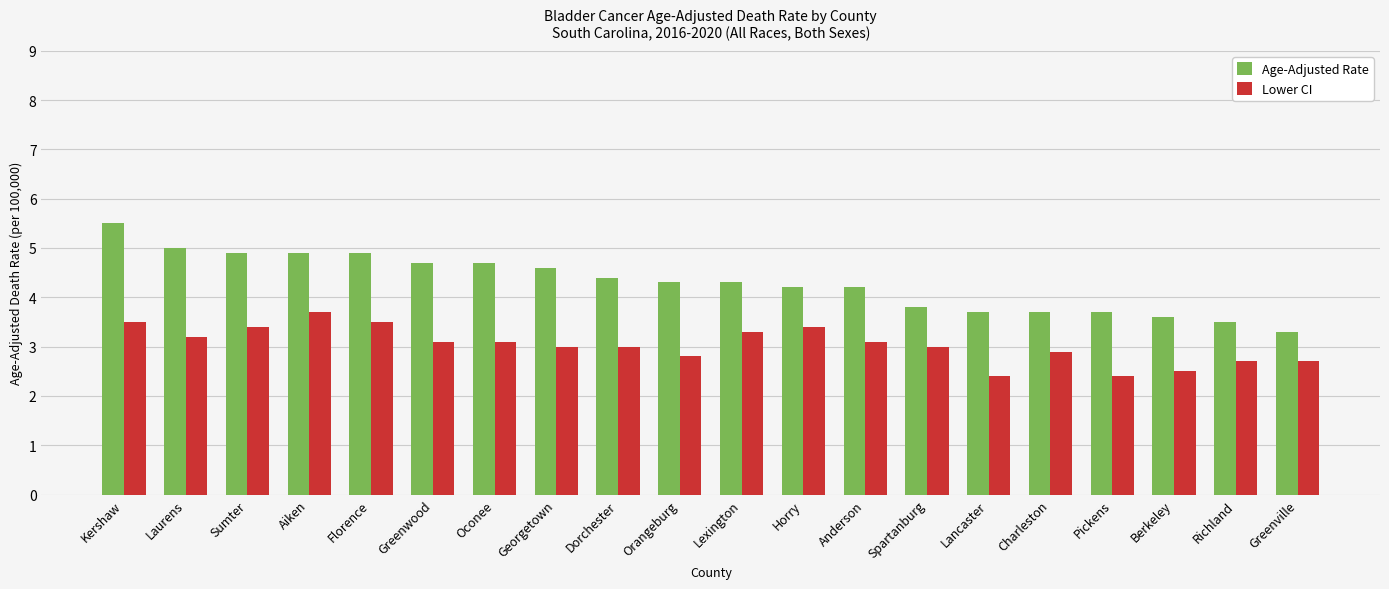

Reading left to right, transcribe all the data shown in this chart.

Age-Adjusted Rate: Kershaw=5.5	Laurens=5.0	Sumter=4.9	Aiken=4.9	Florence=4.9	Greenwood=4.7	Oconee=4.7	Georgetown=4.6	Dorchester=4.4	Orangeburg=4.3	Lexington=4.3	Horry=4.2	Anderson=4.2	Spartanburg=3.8	Lancaster=3.7	Charleston=3.7	Pickens=3.7	Berkeley=3.6	Richland=3.5	Greenville=3.3
Lower CI: Kershaw=3.5	Laurens=3.2	Sumter=3.4	Aiken=3.7	Florence=3.5	Greenwood=3.1	Oconee=3.1	Georgetown=3.0	Dorchester=3.0	Orangeburg=2.8	Lexington=3.3	Horry=3.4	Anderson=3.1	Spartanburg=3.0	Lancaster=2.4	Charleston=2.9	Pickens=2.4	Berkeley=2.5	Richland=2.7	Greenville=2.7